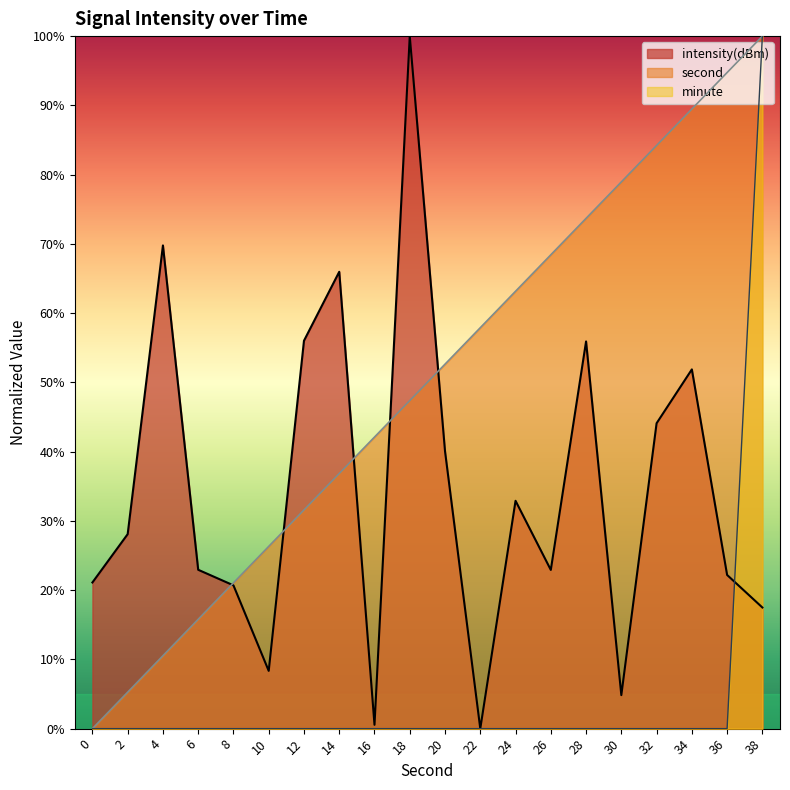

What is the sum of all second values?

1000.0